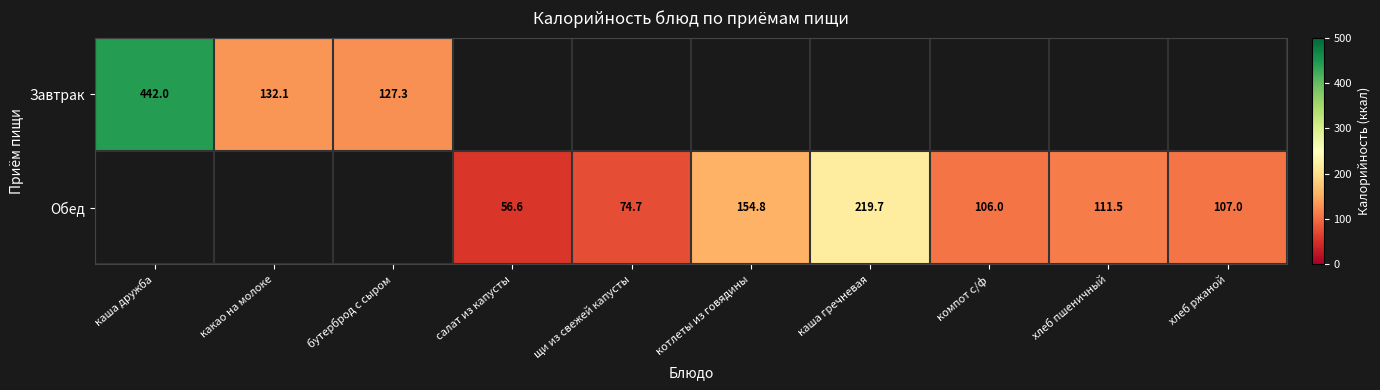

Is the value of Завтрак at каша дружба greater than the value of Обед at хлеб ржаной?

Yes